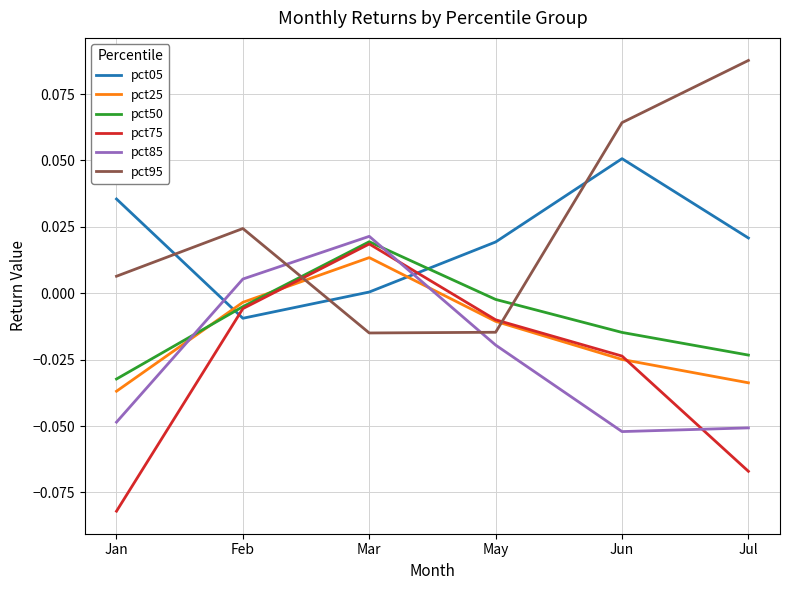

True or false: pct85 has a value of -0.0 at Jan.

True